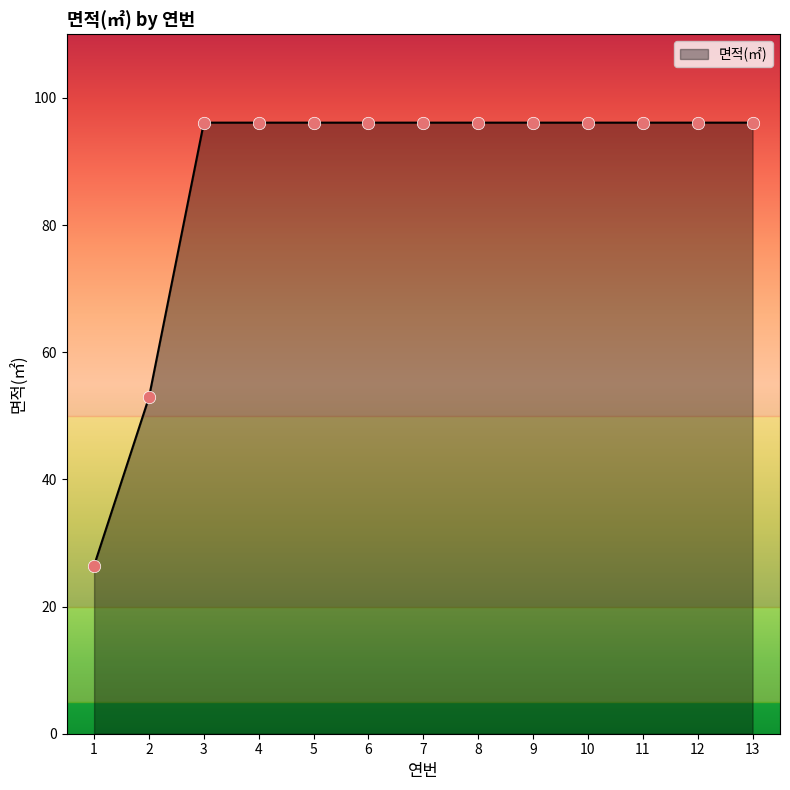

What is the ratio of the value at 4 to the value at 10?

1.0